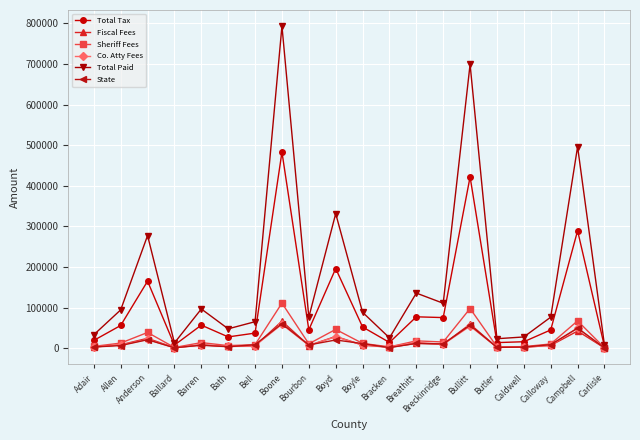

What is the label of the 14th point from the right?

Bell